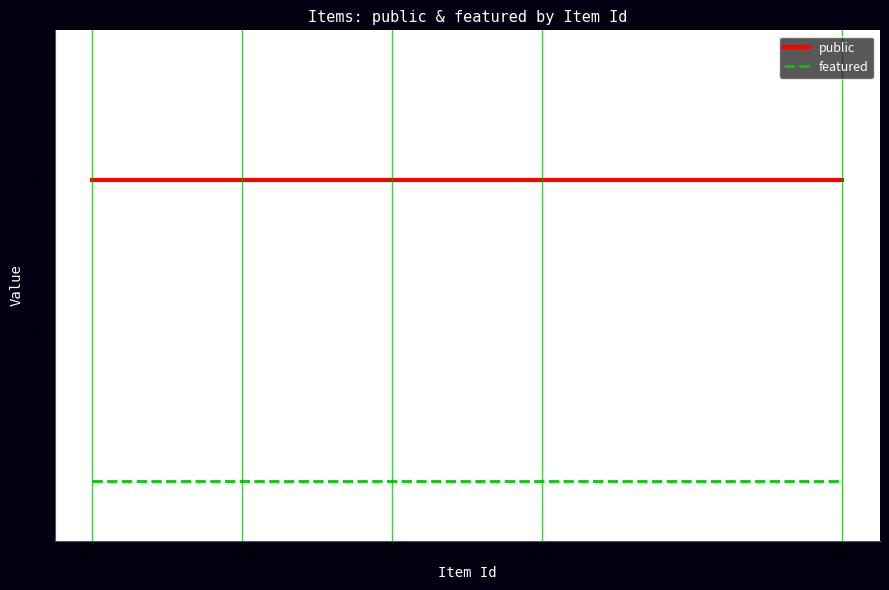

List the series in order of their peak value, lowest first.

featured, public